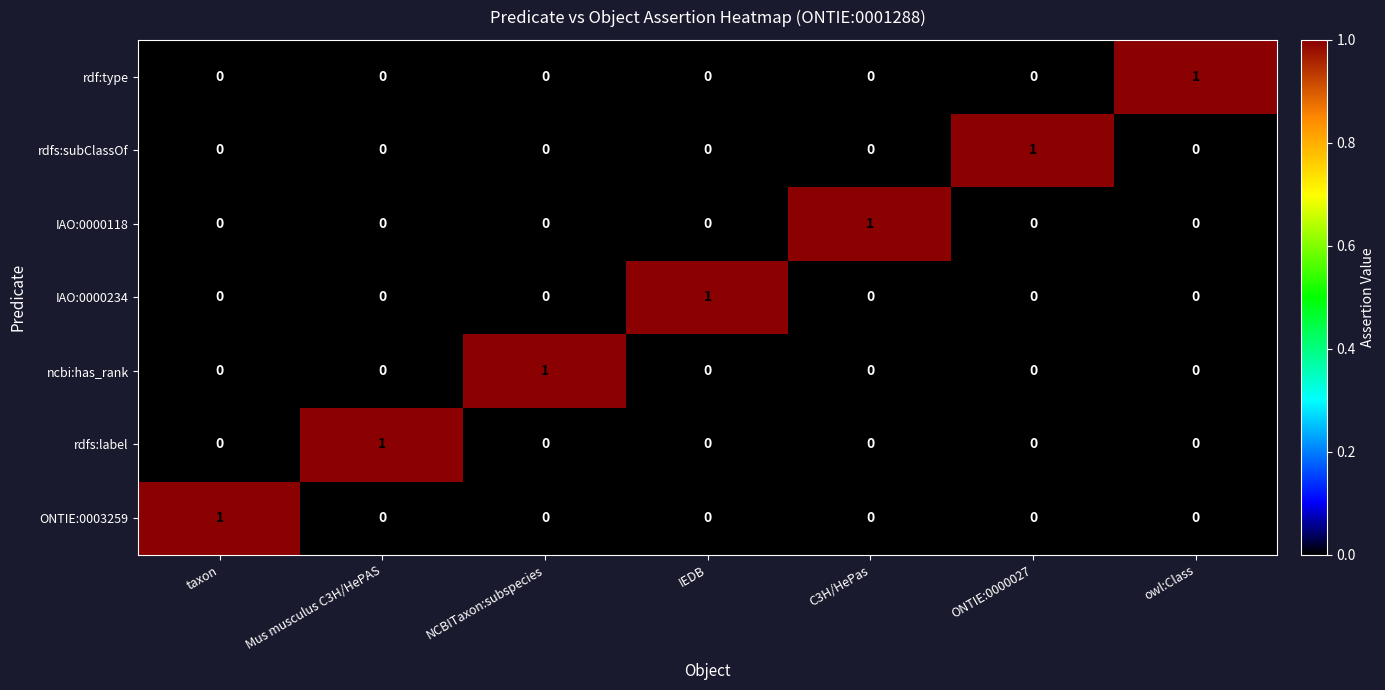

The value of rdfs:label at ONTIE:0000027 is -1. True or false?

False